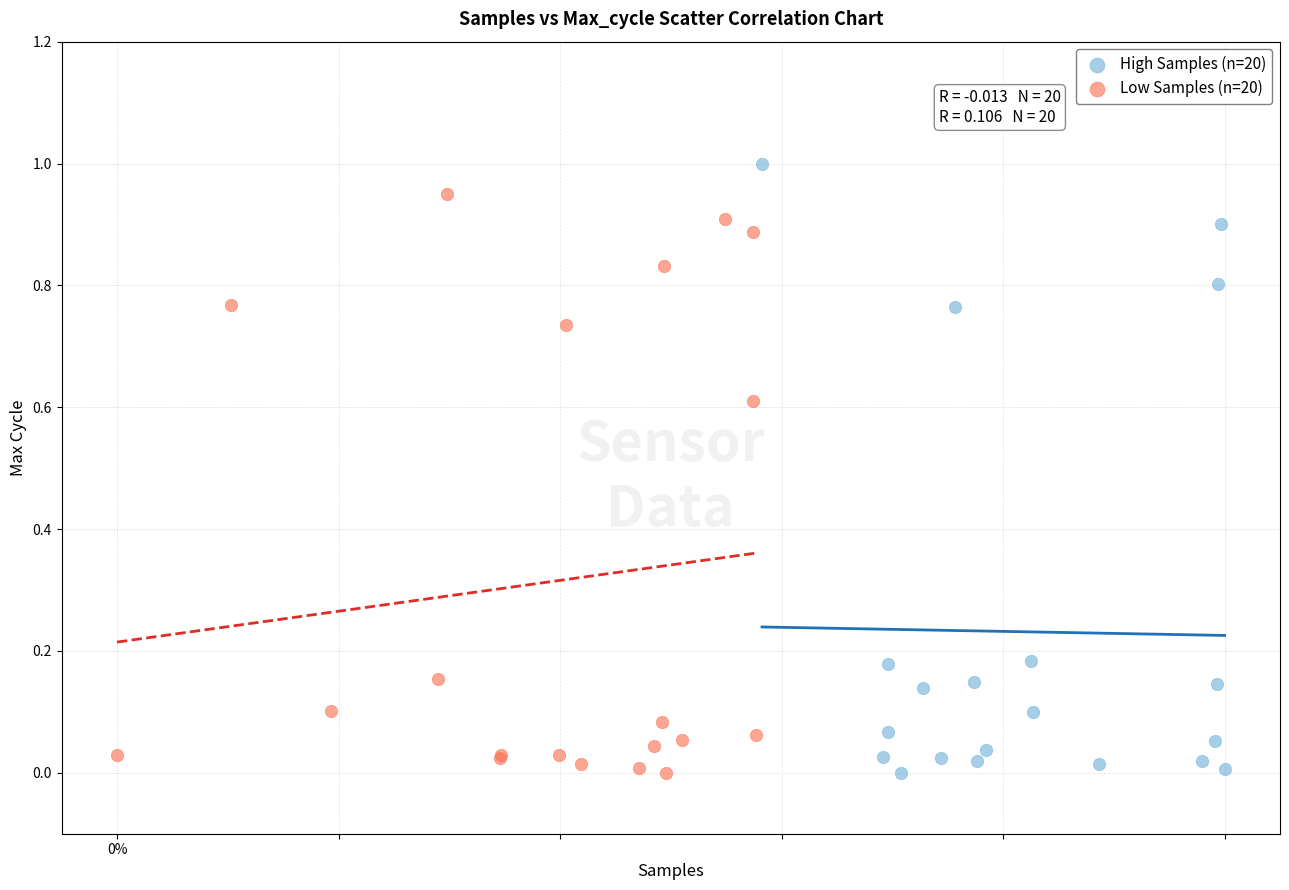

Which series has the largest Y range (max minus min)?

High Samples (n=20)